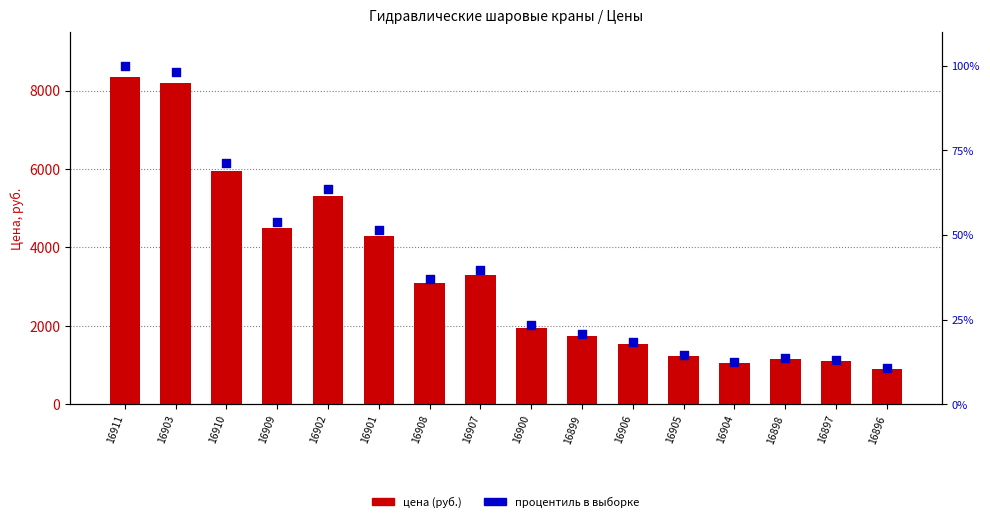

At which category is the sum across all series the highest?

16911